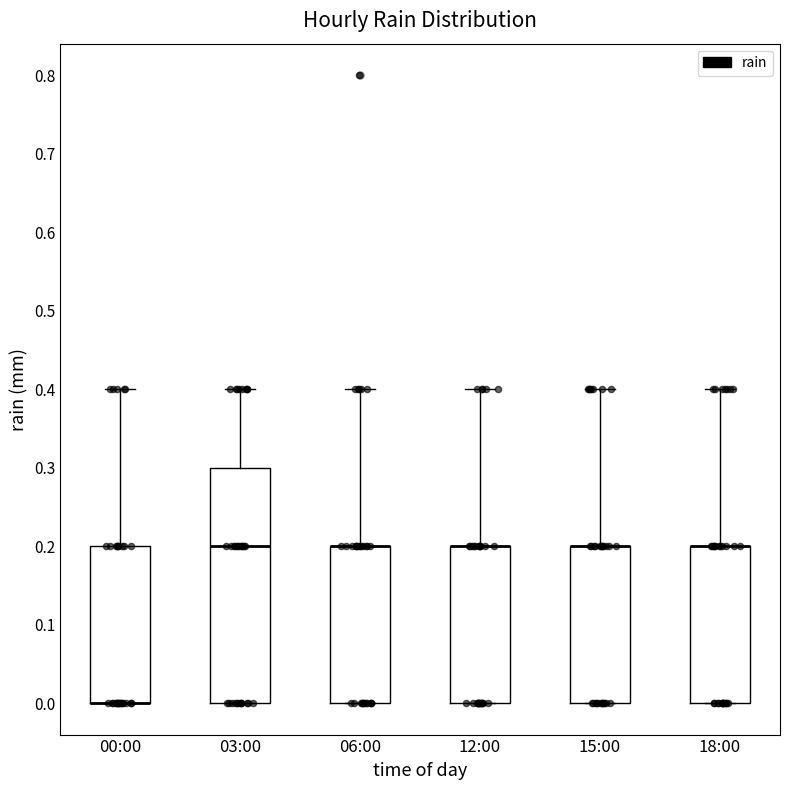

Reading left to right, transcribe this box plot: for each box, give where its median line is, the range the box spans, and where its two whiskers end, as read against the y-axis. The values are not printed on the chart, so give them approximately, as read against the axis.

00:00: median 0.0 (drawn on the box's lower edge), box 0.0 to 0.2, whiskers 0.0 to 0.4
03:00: median 0.2, box 0.0 to 0.3, whiskers 0.0 to 0.4
06:00: median 0.2 (drawn on the box's upper edge), box 0.0 to 0.2, whiskers 0.0 to 0.4
12:00: median 0.2 (drawn on the box's upper edge), box 0.0 to 0.2, whiskers 0.0 to 0.4
15:00: median 0.2 (drawn on the box's upper edge), box 0.0 to 0.2, whiskers 0.0 to 0.4
18:00: median 0.2 (drawn on the box's upper edge), box 0.0 to 0.2, whiskers 0.0 to 0.4